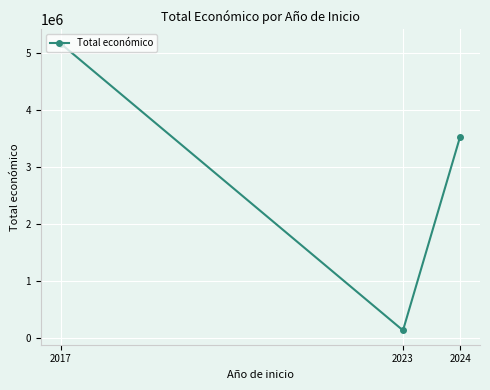

The value at 2024 is 2222585. True or false?

False